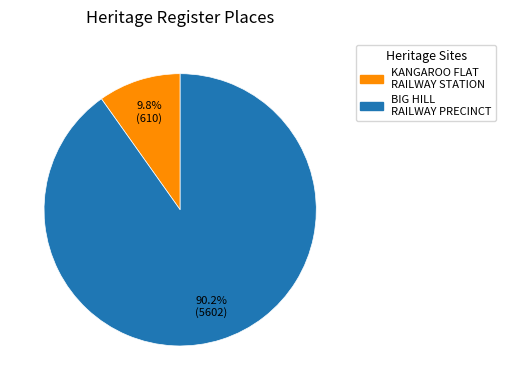

Does any single category account for the majority?

Yes